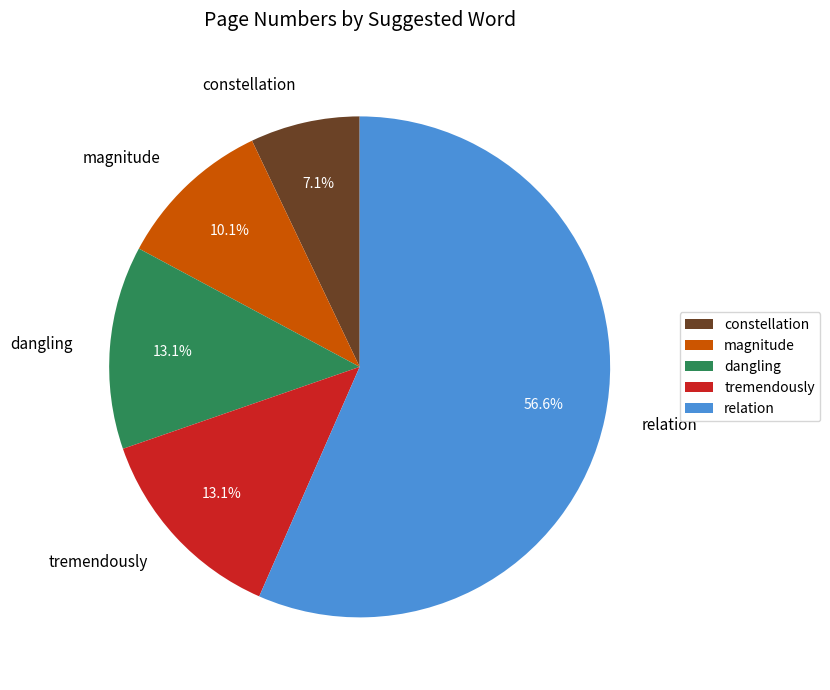

What is the ratio of the value at relation to the value at tremendously?

4.3